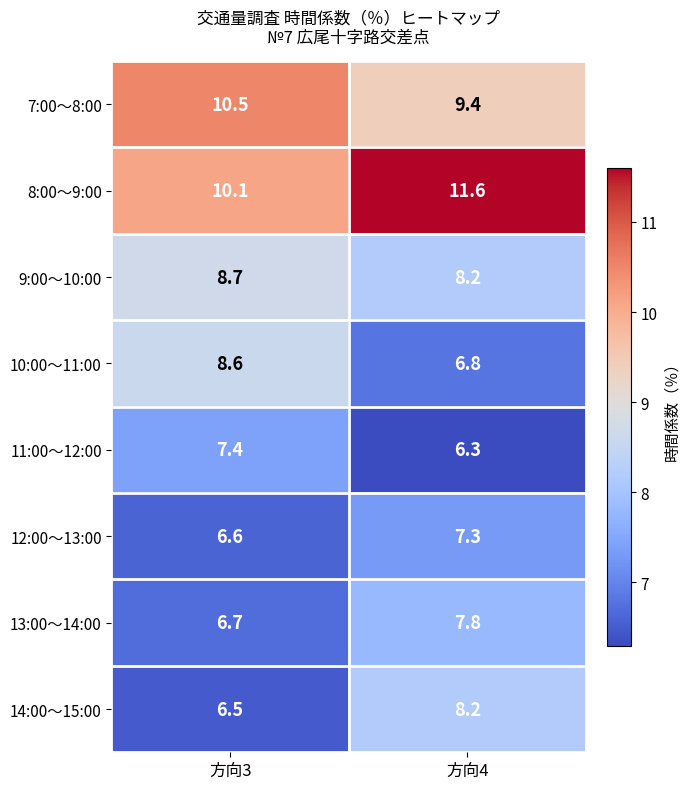

Reading left to right, list all the values displayed in this chart.

7:00～8:00: 方向3=10.5	方向4=9.4
8:00～9:00: 方向3=10.1	方向4=11.6
9:00～10:00: 方向3=8.7	方向4=8.2
10:00～11:00: 方向3=8.6	方向4=6.8
11:00～12:00: 方向3=7.4	方向4=6.3
12:00～13:00: 方向3=6.6	方向4=7.3
13:00～14:00: 方向3=6.7	方向4=7.8
14:00～15:00: 方向3=6.5	方向4=8.2